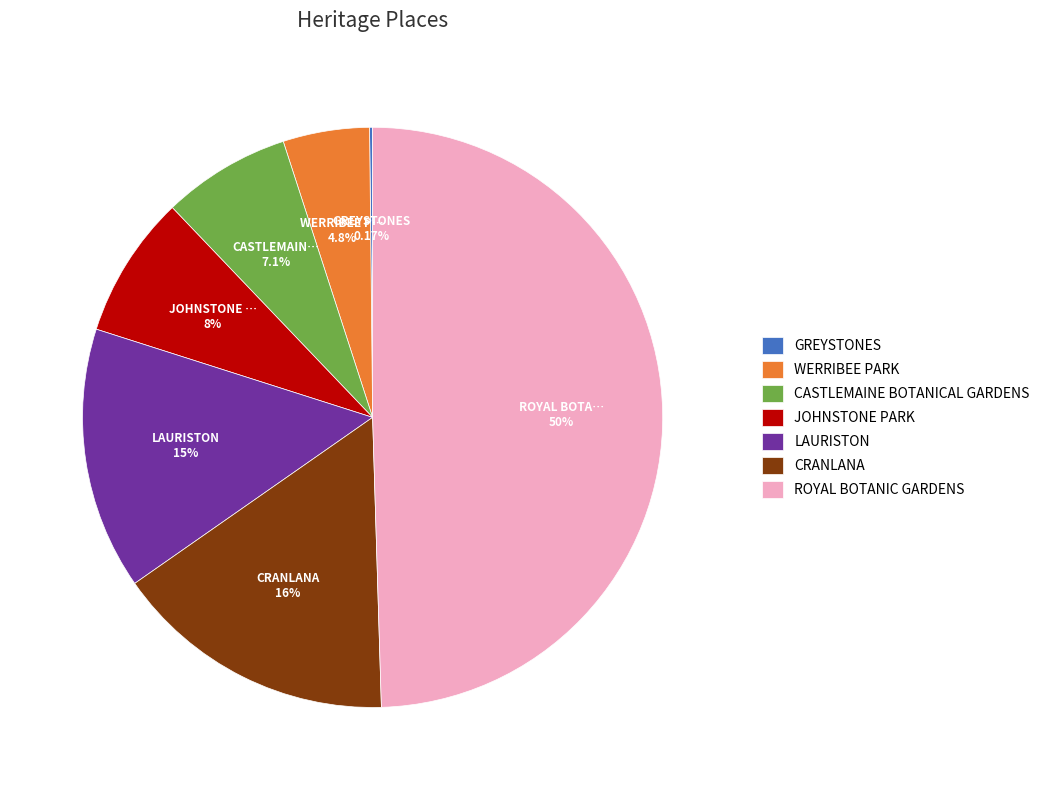

Which has a higher value, WERRIBEE PARK or CASTLEMAINE BOTANICAL GARDENS?

CASTLEMAINE BOTANICAL GARDENS